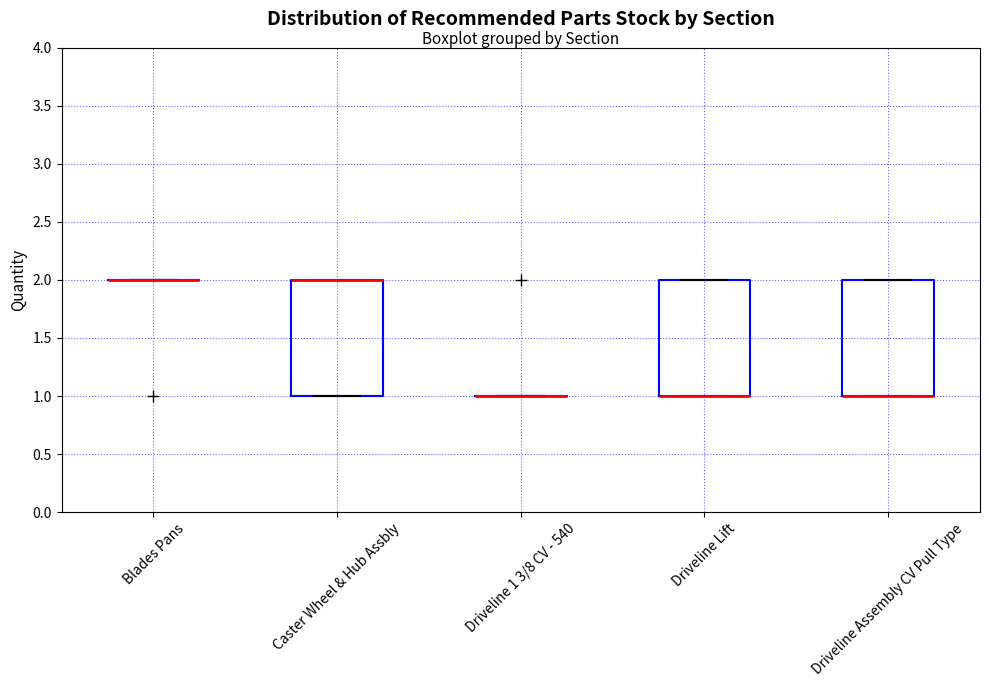

Reading left to right, transcribe this box plot: for each box, give where its median line is, the range the box spans, and where its two whiskers end, as read against the y-axis. The values are not printed on the chart, so give them approximately, as read against the axis.

Blades Pans: box collapsed to a line at 2, whiskers 2 to 2
Caster Wheel & Hub Assbly: median 2 (drawn on the box's upper edge), box 1 to 2, whiskers 1 to 2
Driveline 1 3/8 CV - 540: box collapsed to a line at 1, whiskers 1 to 1
Driveline Lift: median 1 (drawn on the box's lower edge), box 1 to 2, whiskers 1 to 2
Driveline Assembly CV Pull Type: median 1 (drawn on the box's lower edge), box 1 to 2, whiskers 1 to 2